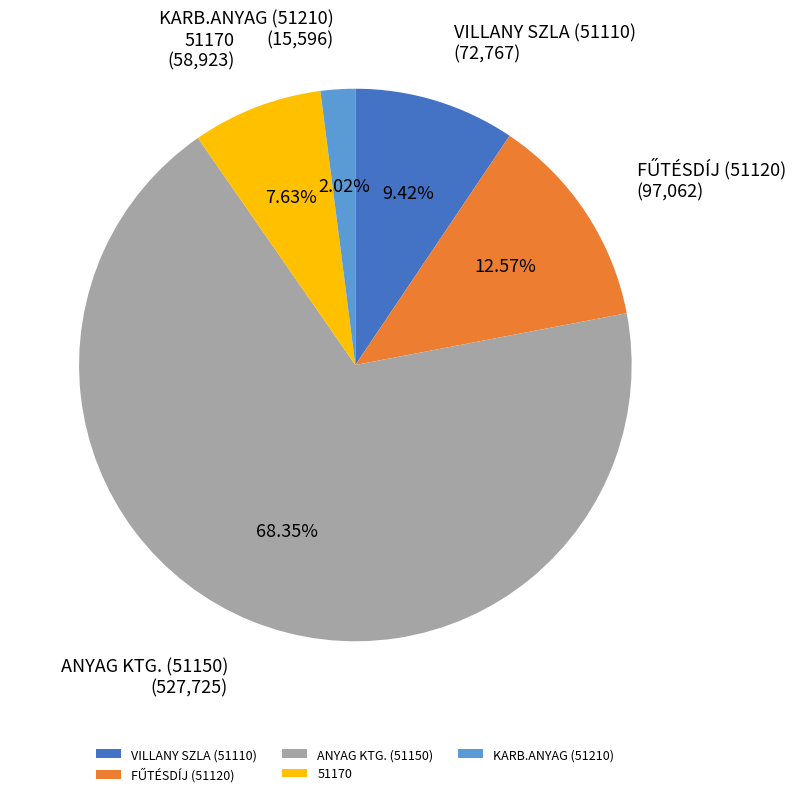

Count the number of slices in the pie.

5